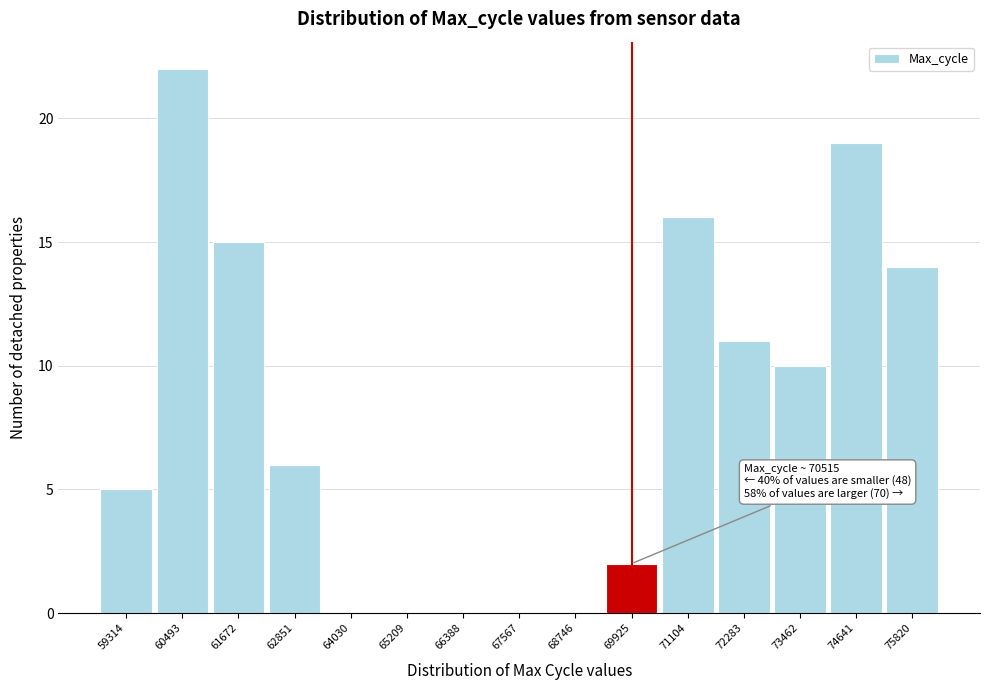

Reading left to right, extract all data points from this chart.

59314=5	60493=22	61672=15	62851=6	64030=0	65209=0	66388=0	67567=0	68746=0	69925=2	71104=16	72283=11	73462=10	74641=19	75820=14